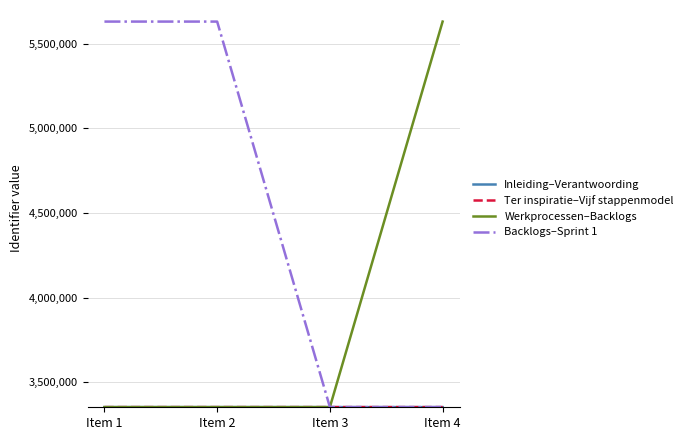

Which series has the largest total across all categories?

Backlogs–Sprint 1